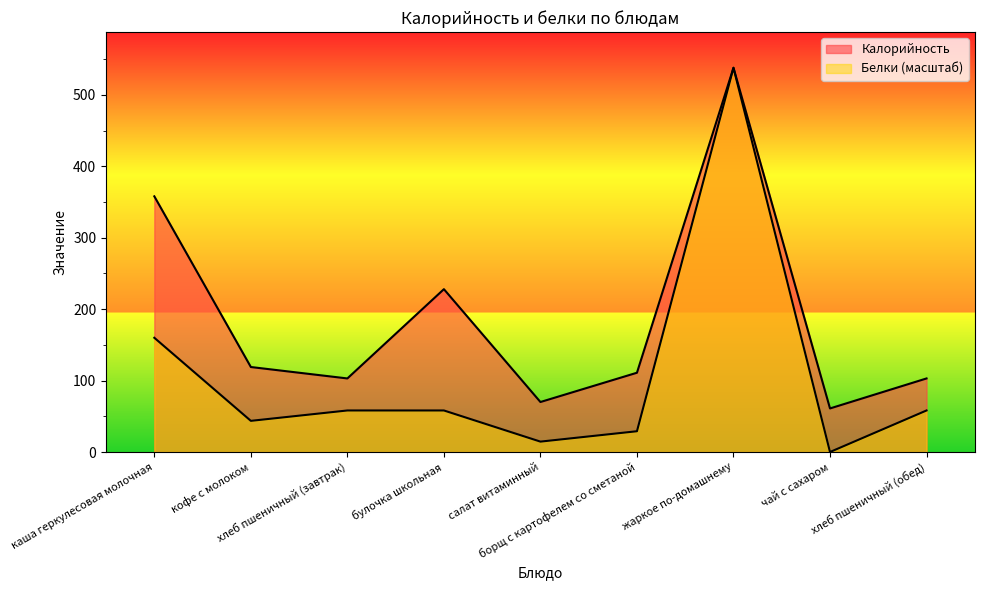

What position from the right is жаркое по-домашнему?

3